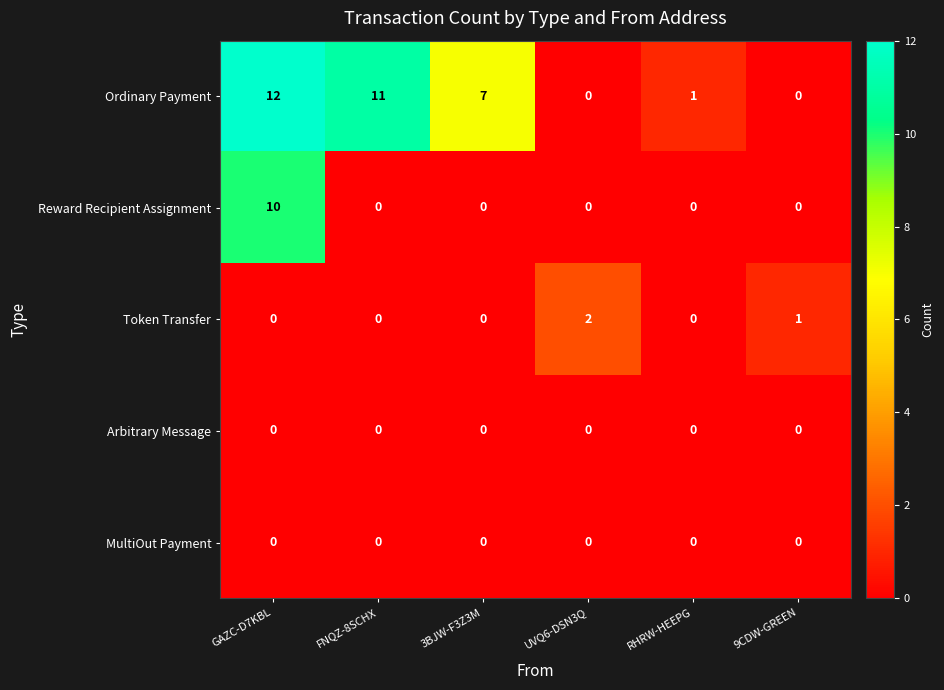

What is the maximum value for Reward Recipient Assignment?

10